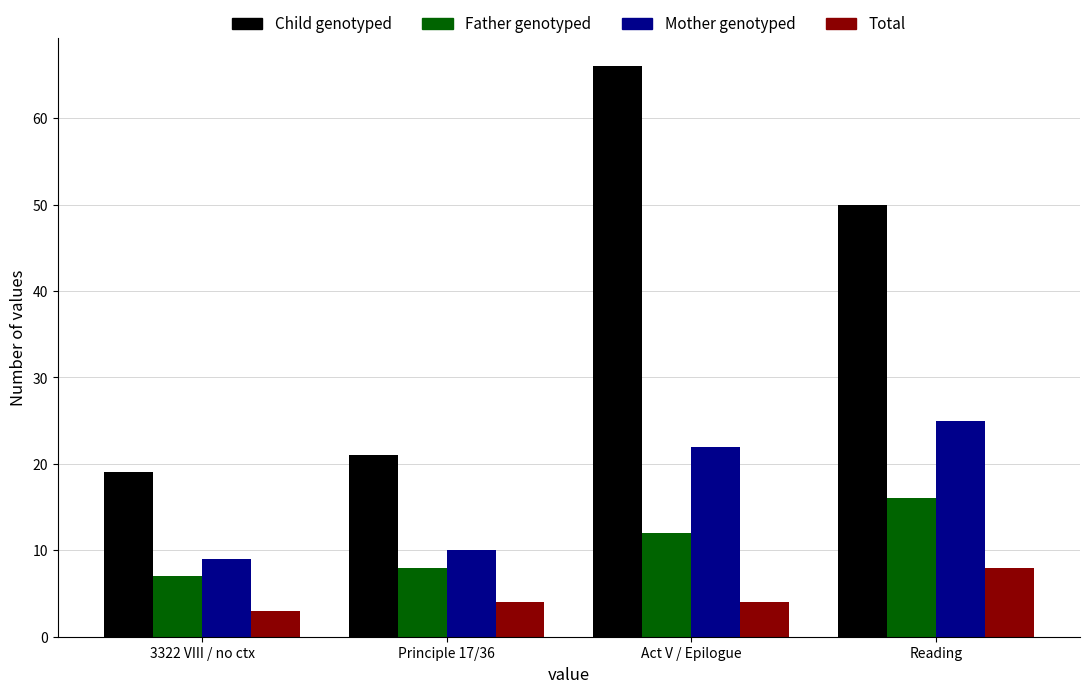

Is the value of Mother genotyped at Principle 17/36 greater than the value of Father genotyped at Act V / Epilogue?

No